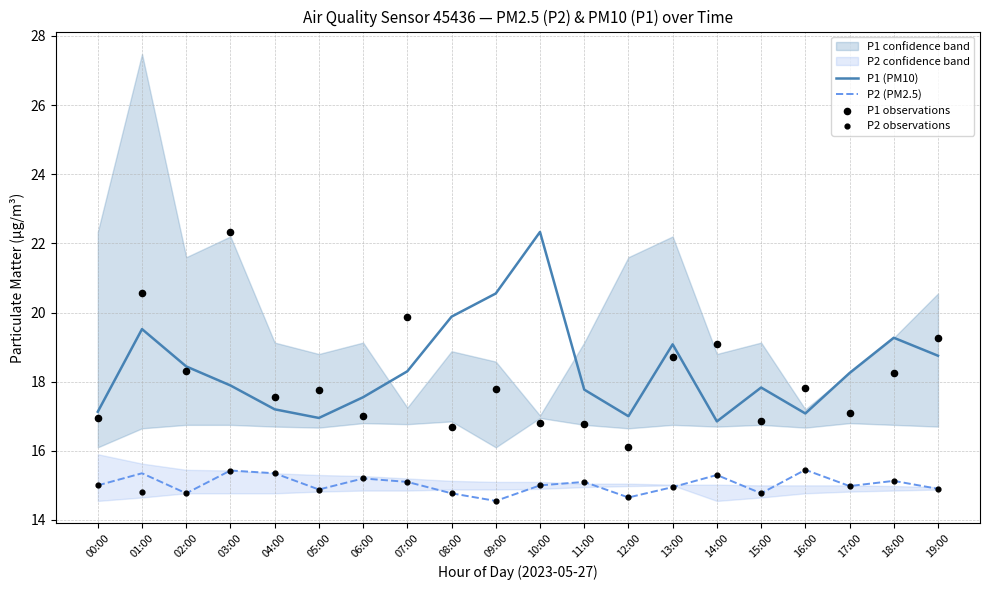

Which series has the largest Y range (max minus min)?

P1 observations